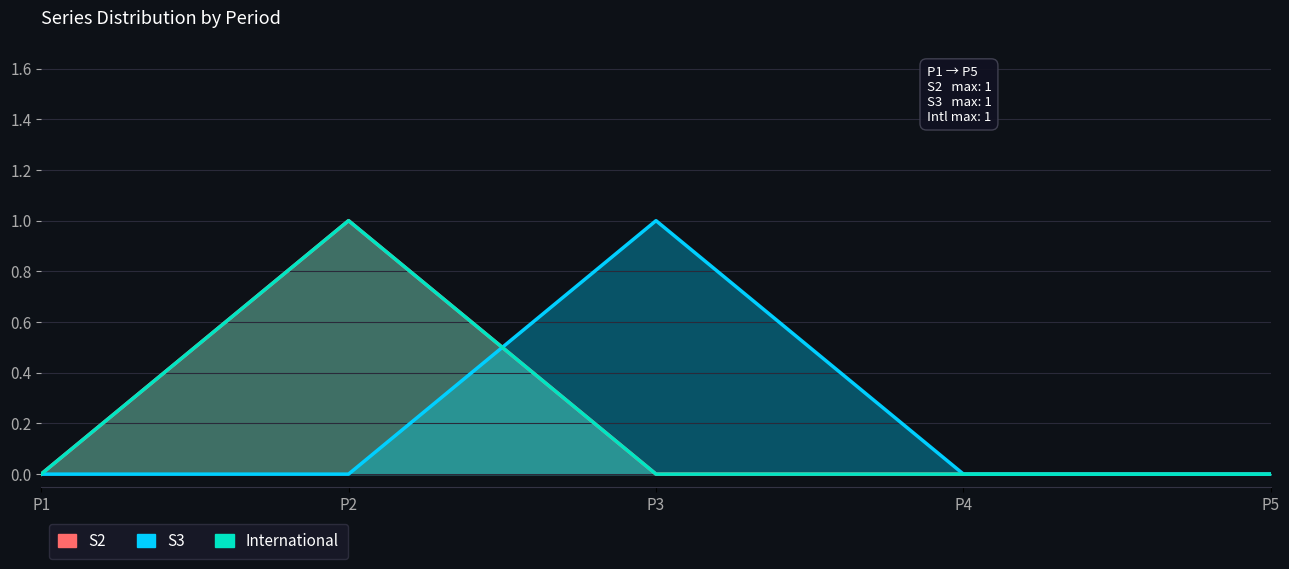

Is the value of S2 at P4 greater than the value of S3 at P3?

No